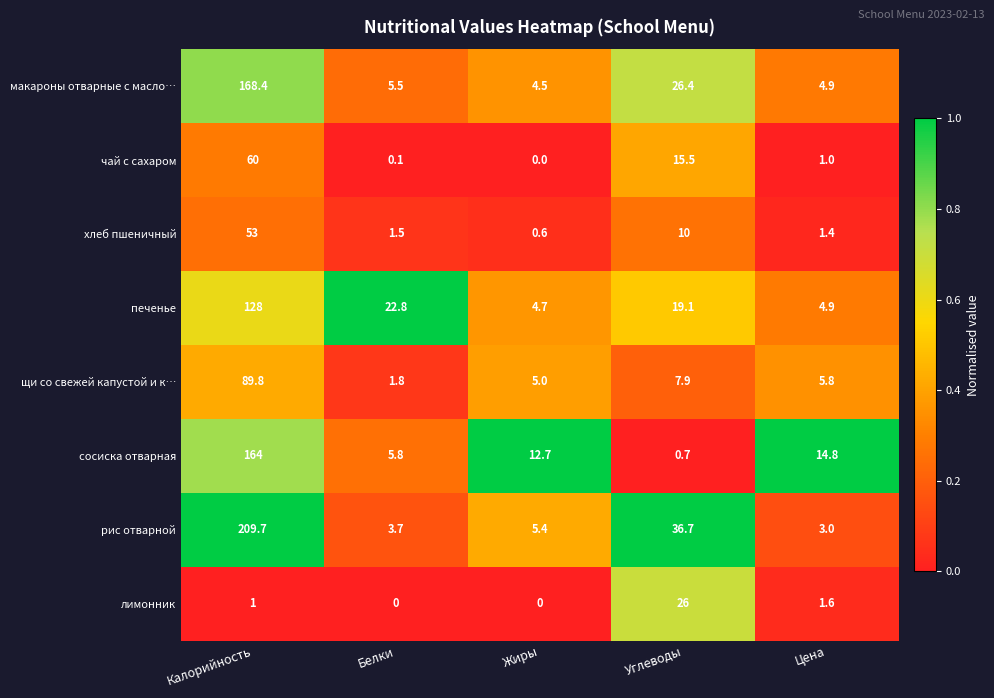

The value of сосиска отварная at Цена is 20.8. True or false?

False